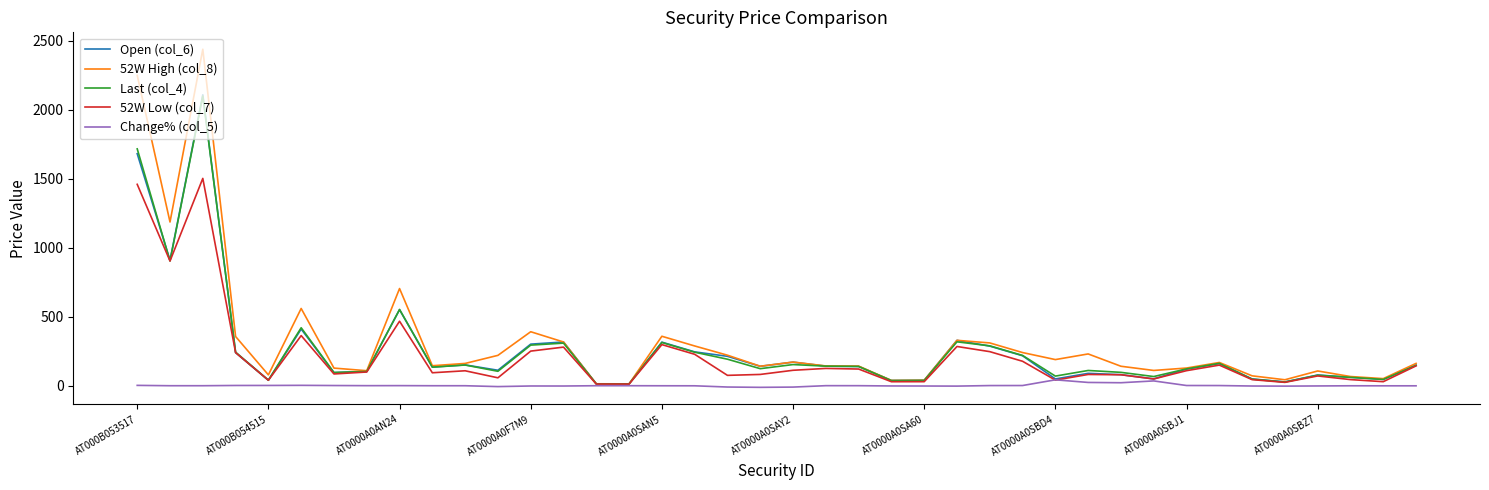

What is the highest value of the Open (col_6) series?

2108.0